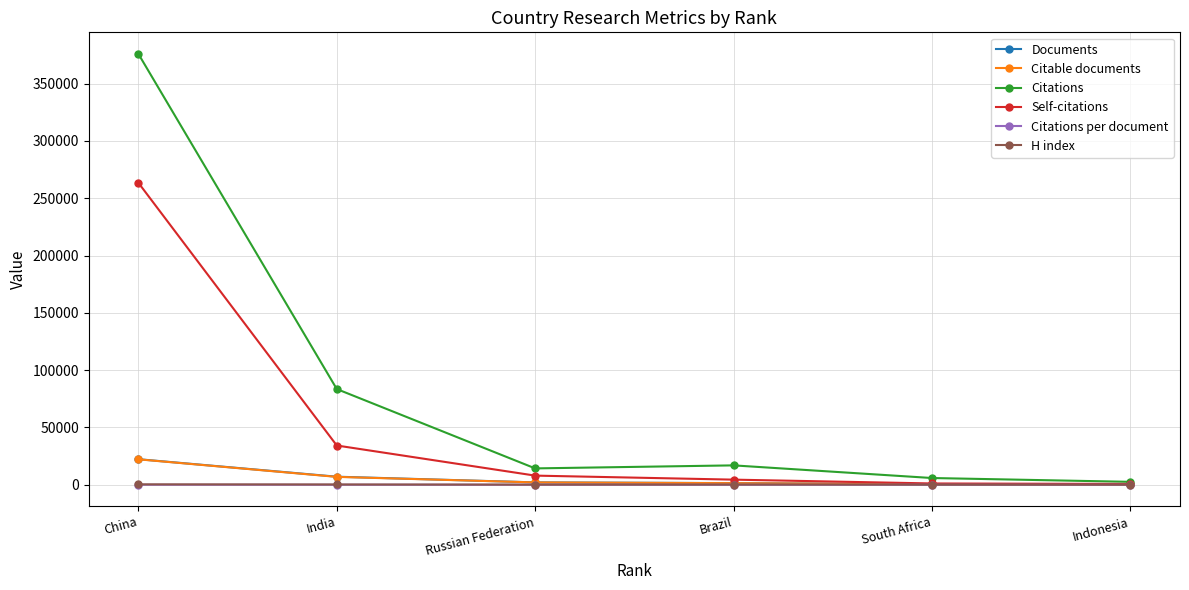

At which label does Citable documents reach its peak?

China